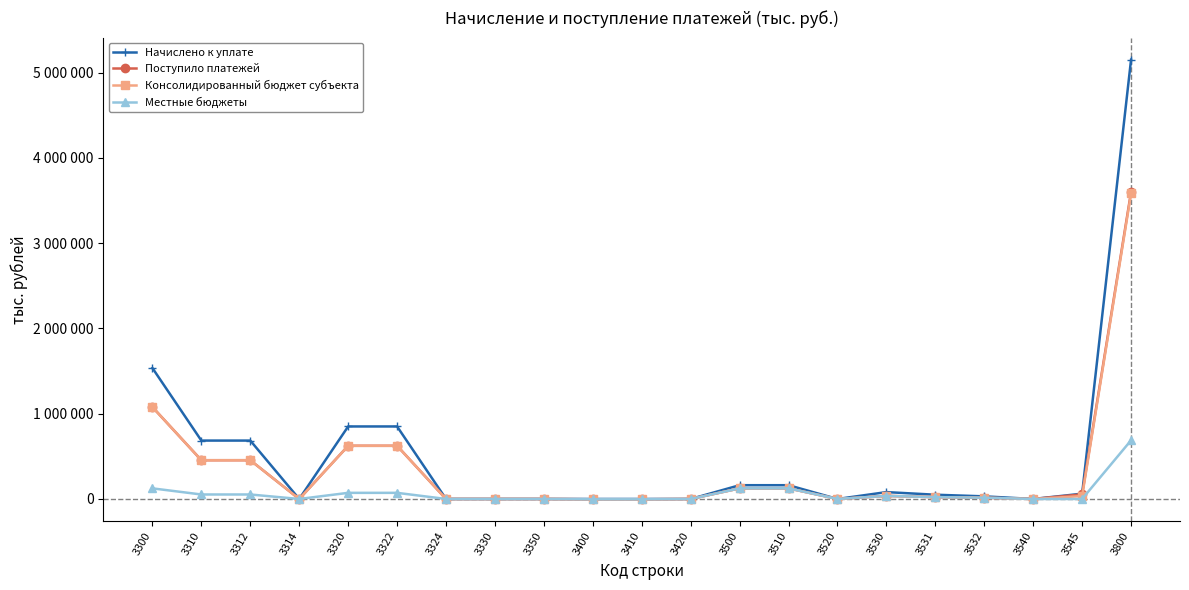

What is the approximate value of Поступило платежей at 3312, to the nearest 50?

454800